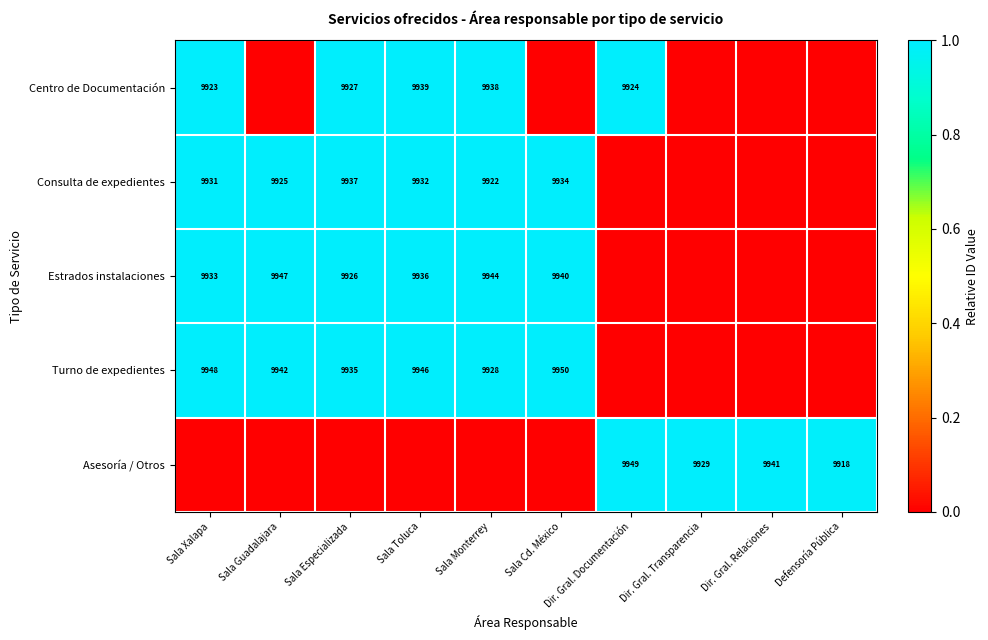

Which category has the lowest value across all series?

Sala Guadalajara